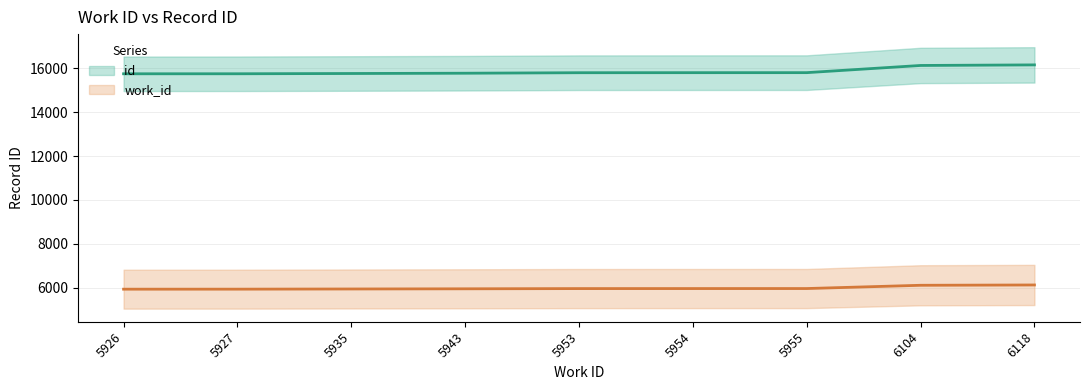

Rank the series at 5943 from highest to lowest value.

id, work_id